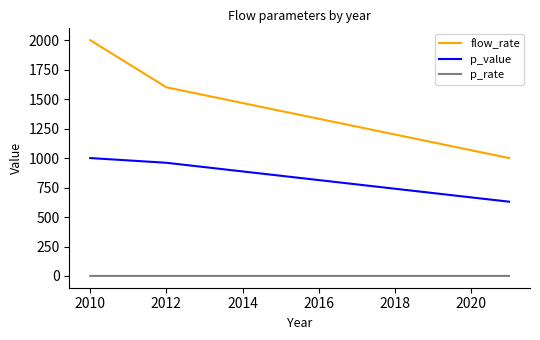

Which series has the largest total across all categories?

flow_rate